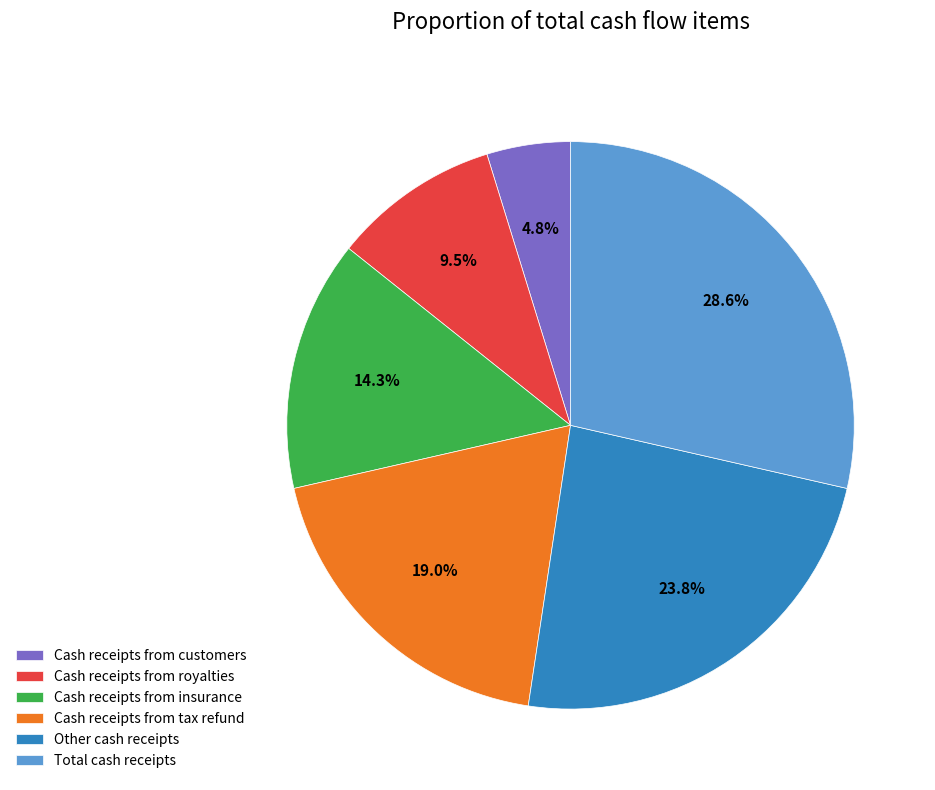

What percentage is the Other cash receipts slice, to the nearest percent?

24%